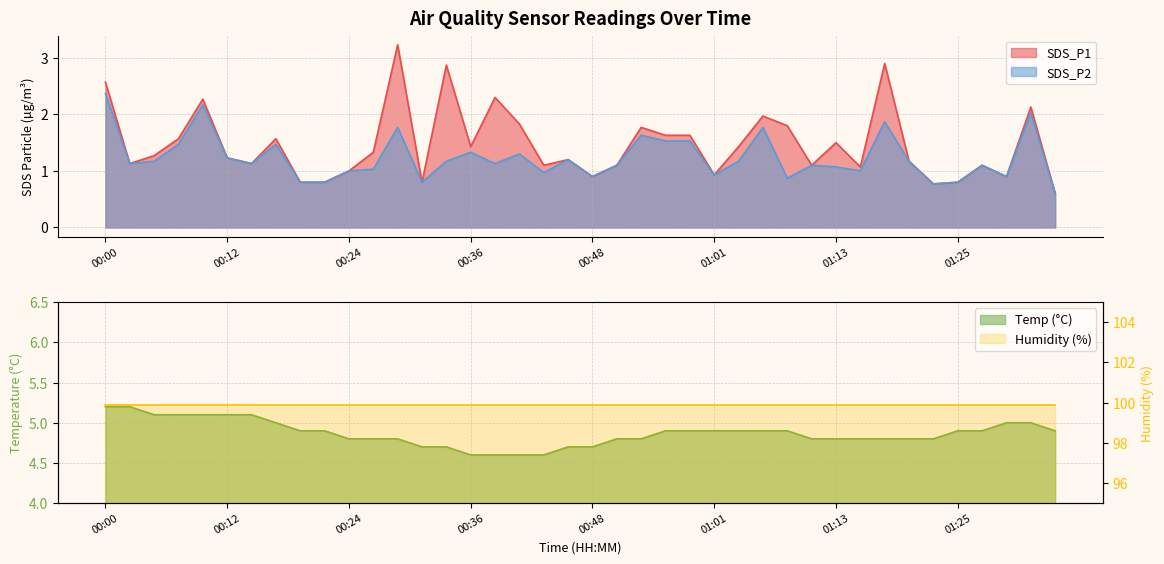

What is the lowest value of the Temp series?

4.6